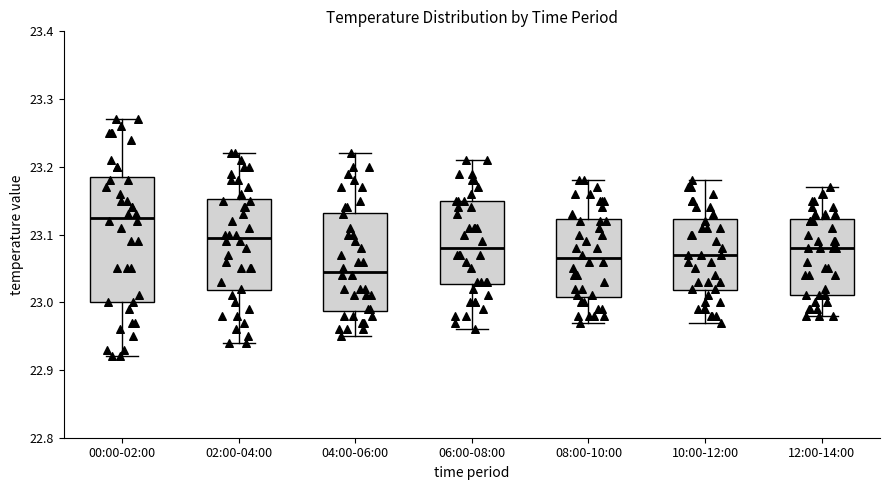

Which box is the tallest, from its lower edge to its upper edge?

00:00-02:00